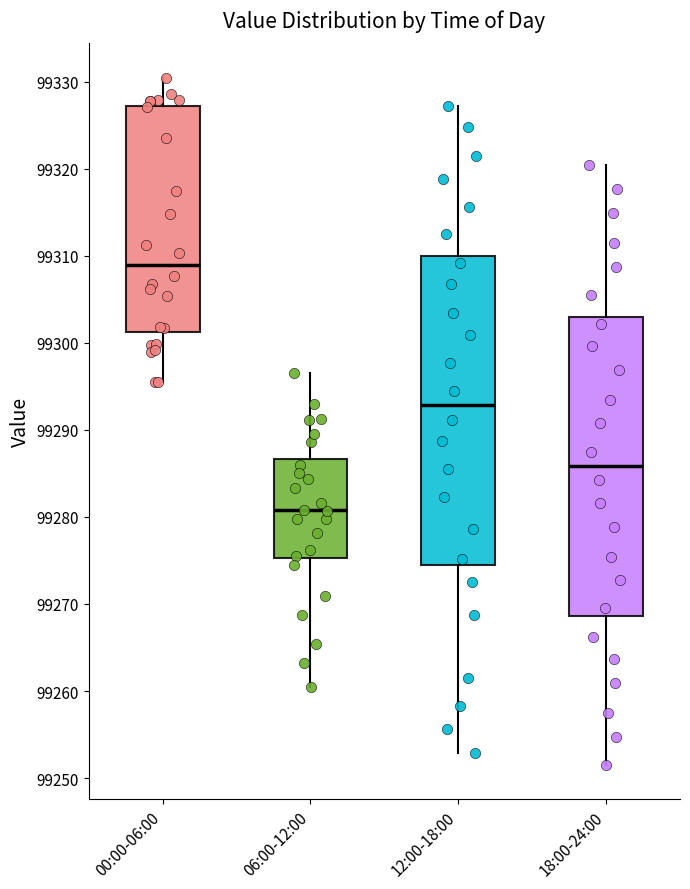

Which box is the tallest, from its lower edge to its upper edge?

12:00-18:00